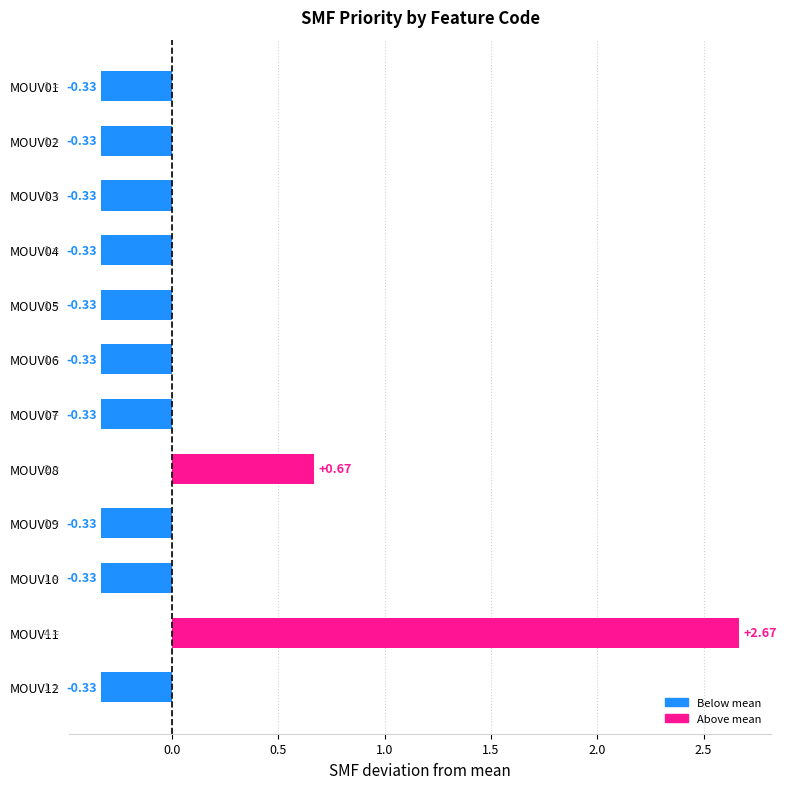

What is the change in value from MOUV08 to MOUV09?

-1.0